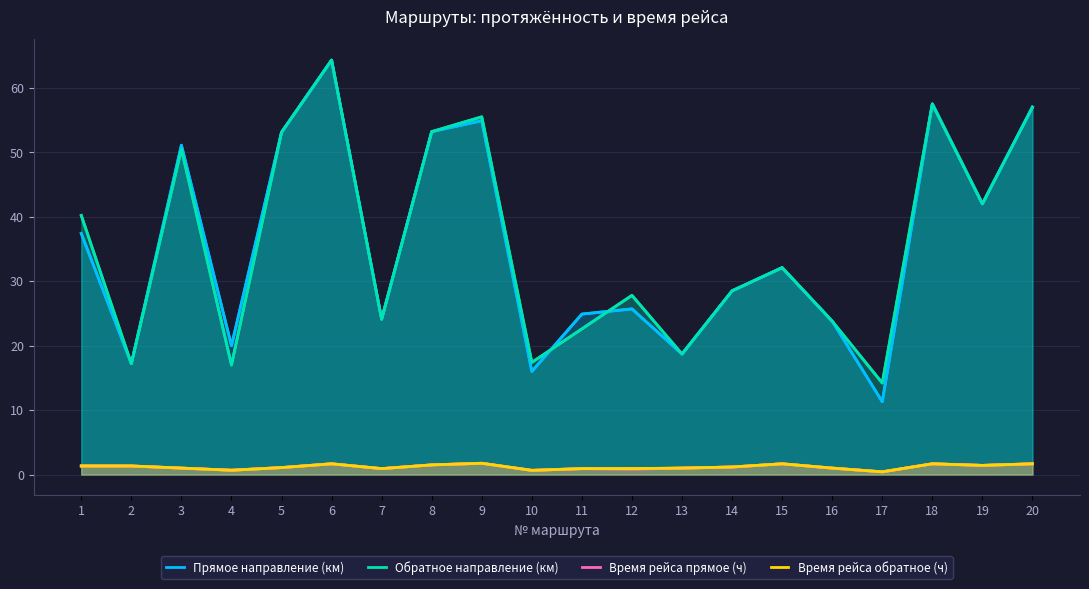

How many values in the Прямое направление (км) series exceed 32?

10